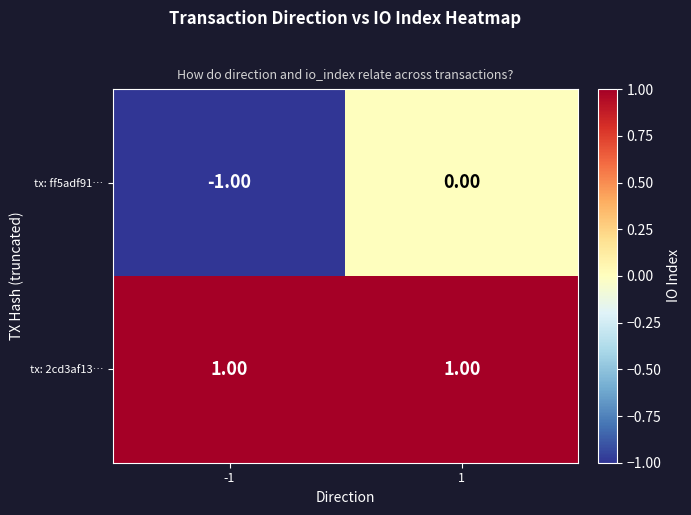

Which series has the widest spread of values?

tx: ff5adf91…